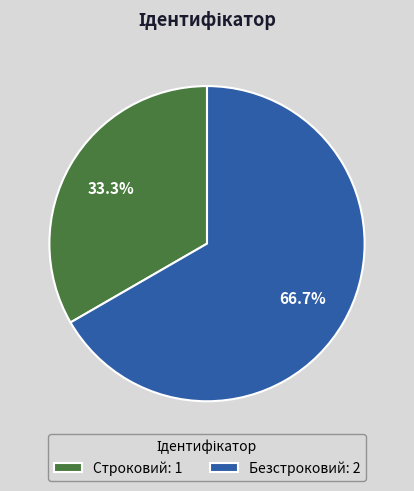

Combined, what portion of the pie is Строковий and Безстроковий?

100.0%